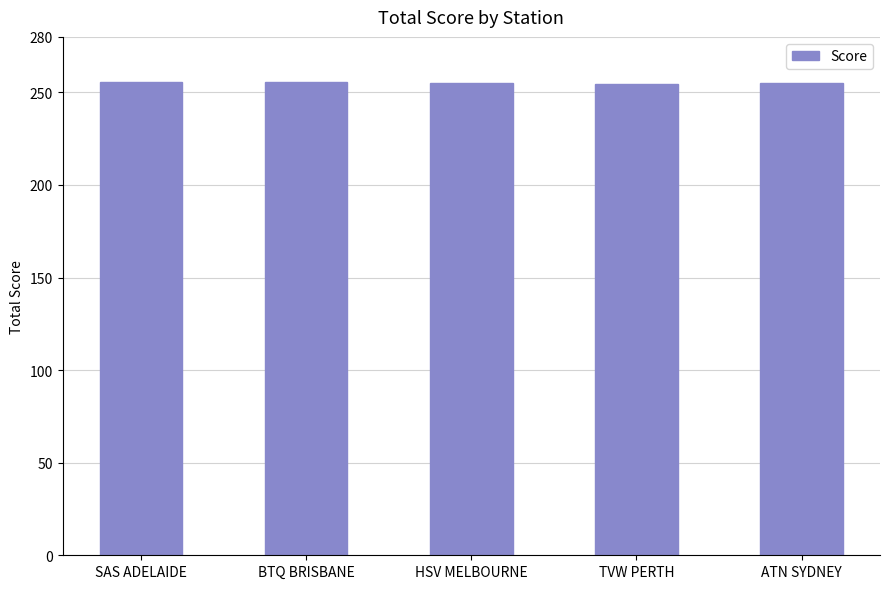

How many values are below 255?

2